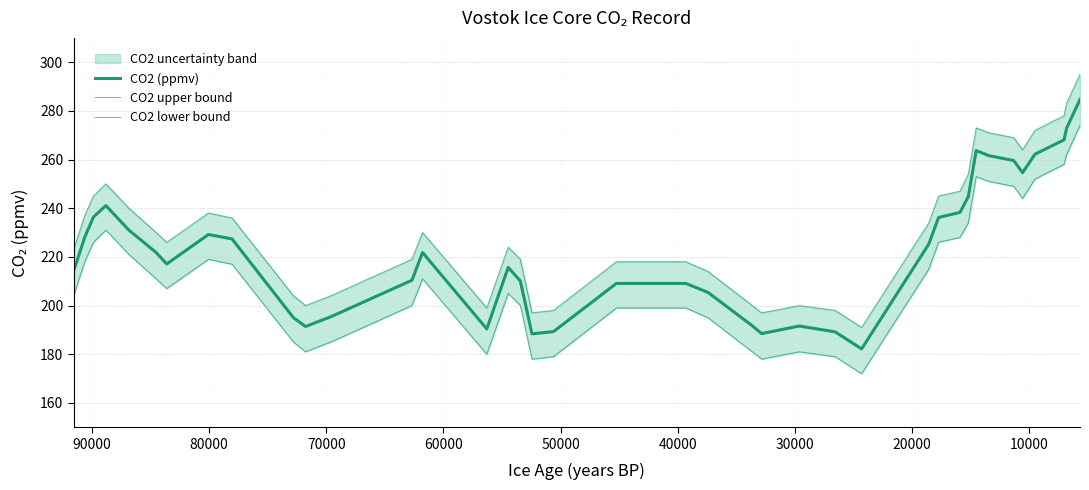

True or false: CO2 (ppmv) and CO2 upper bound cross at least once.

False